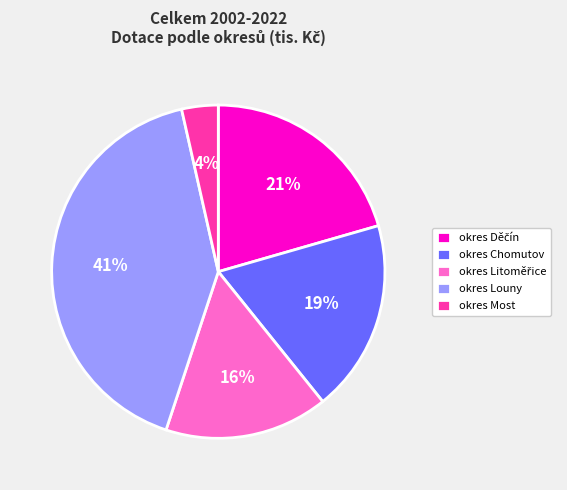

Count the number of slices in the pie.

5